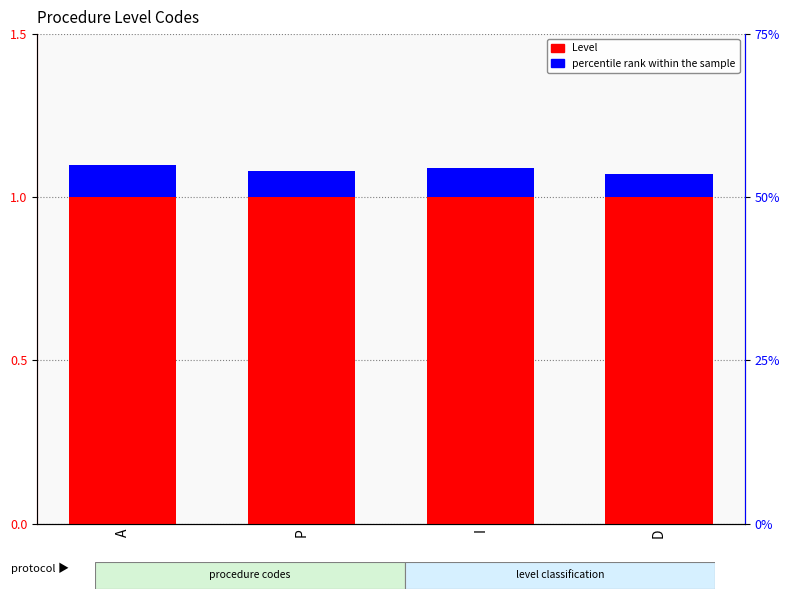

At which label is Level closest to 1?

A